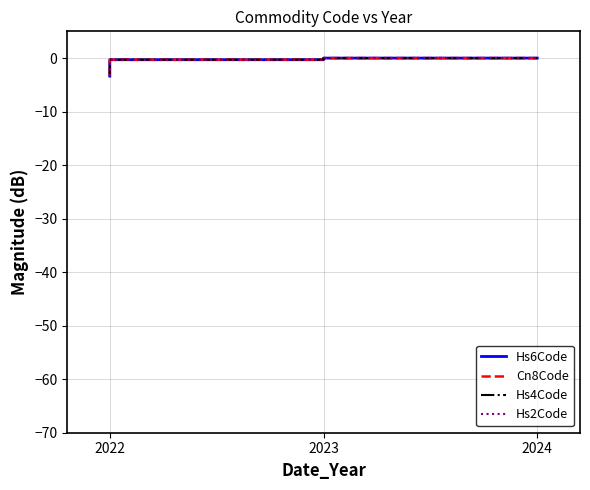

True or false: Hs4Code has a value of -0.3 at 2023.

True